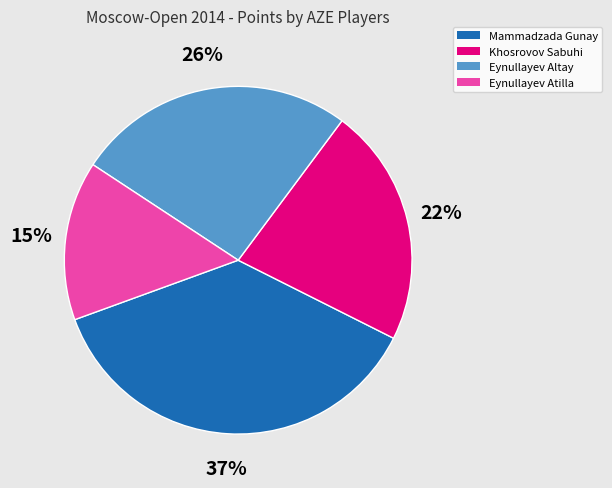

To the nearest percent, what percentage of the pie is Eynullayev Atilla?

15%